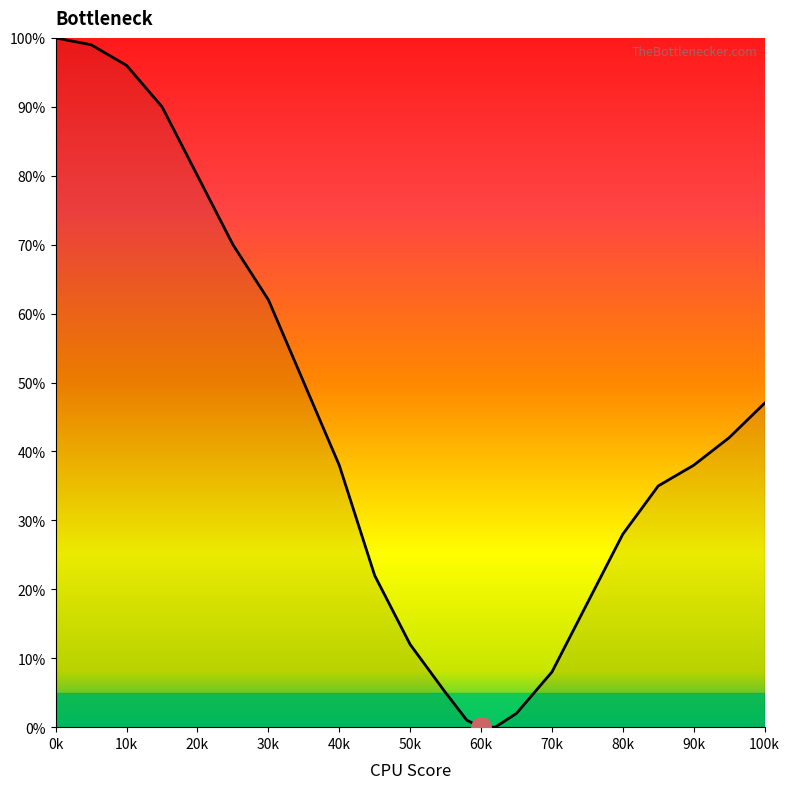

Count the number of data series in this chart.

1